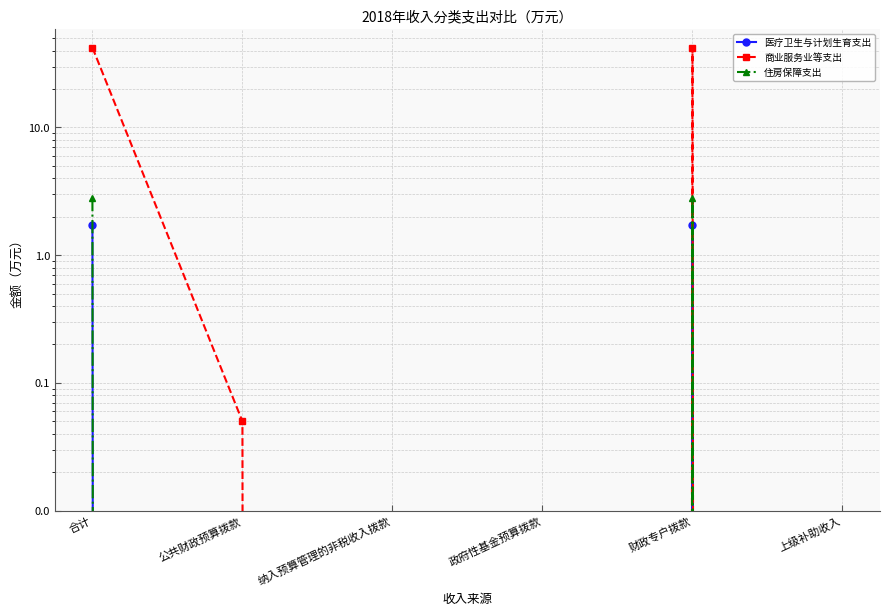

Which has a higher value, 政府性基金预算拨款 or 合计?

合计